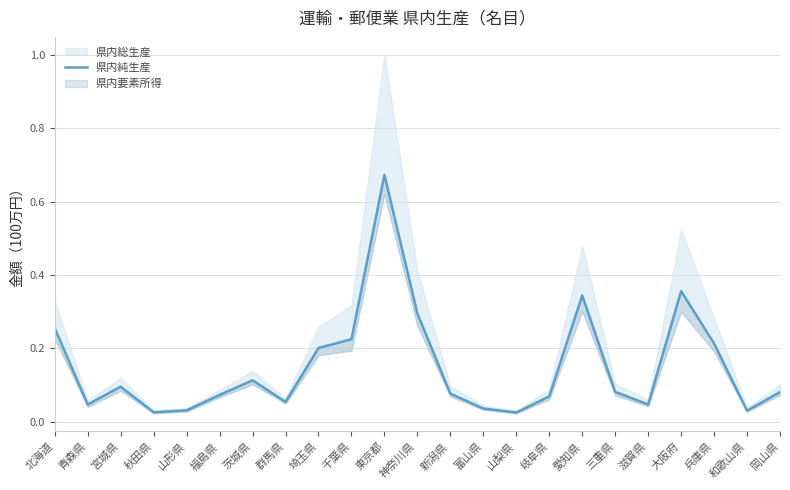

What is the value of the 1st point from the left?

0.3